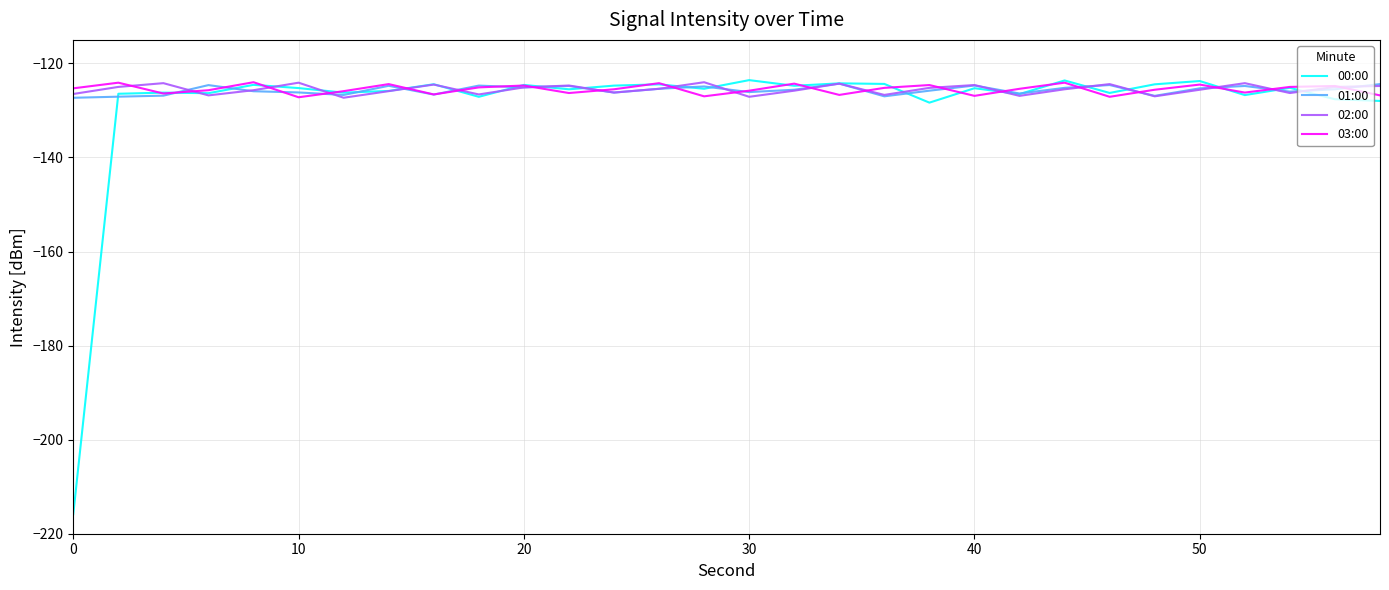

Which series has the widest spread of values?

00:00